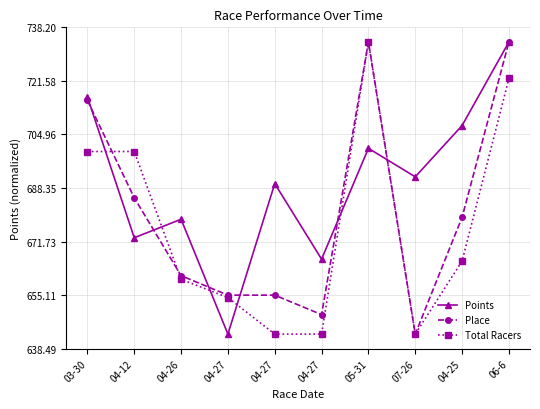

Which has a higher value, 07-26 or 04-12?

07-26